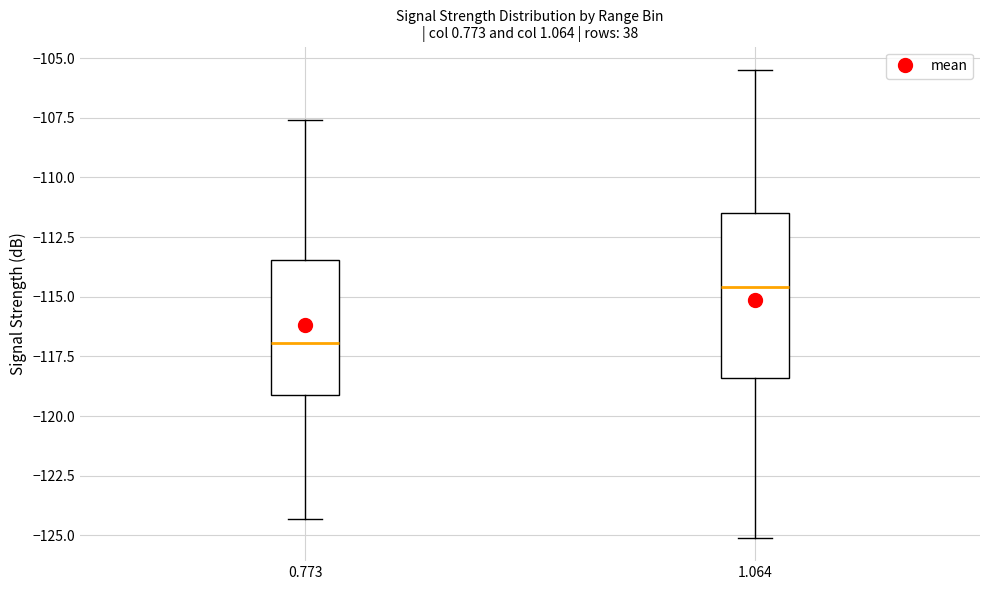

Which box's median line is the highest?

1.064